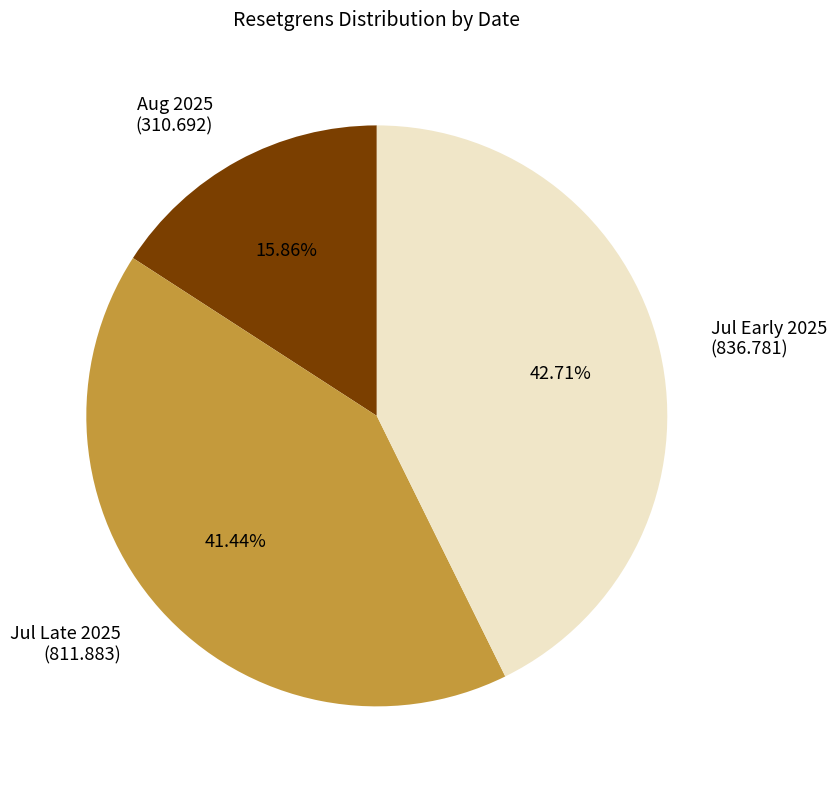

Does Jul Early 2025 (836.781) account for over 50% of the chart?

No